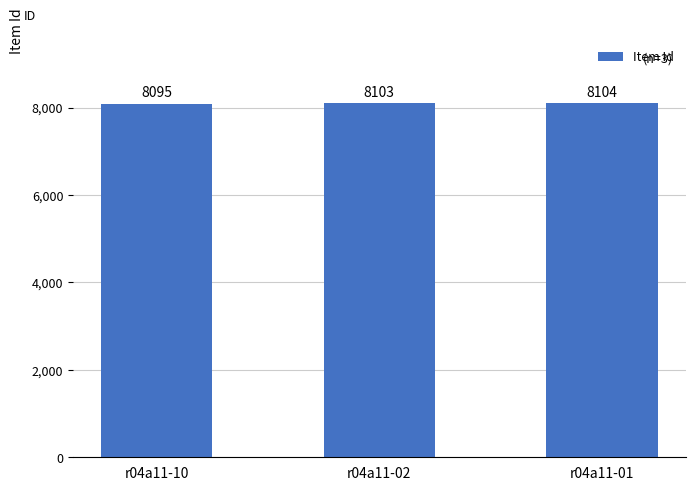

Reading left to right, list all the values displayed in this chart.

8095	8103	8104